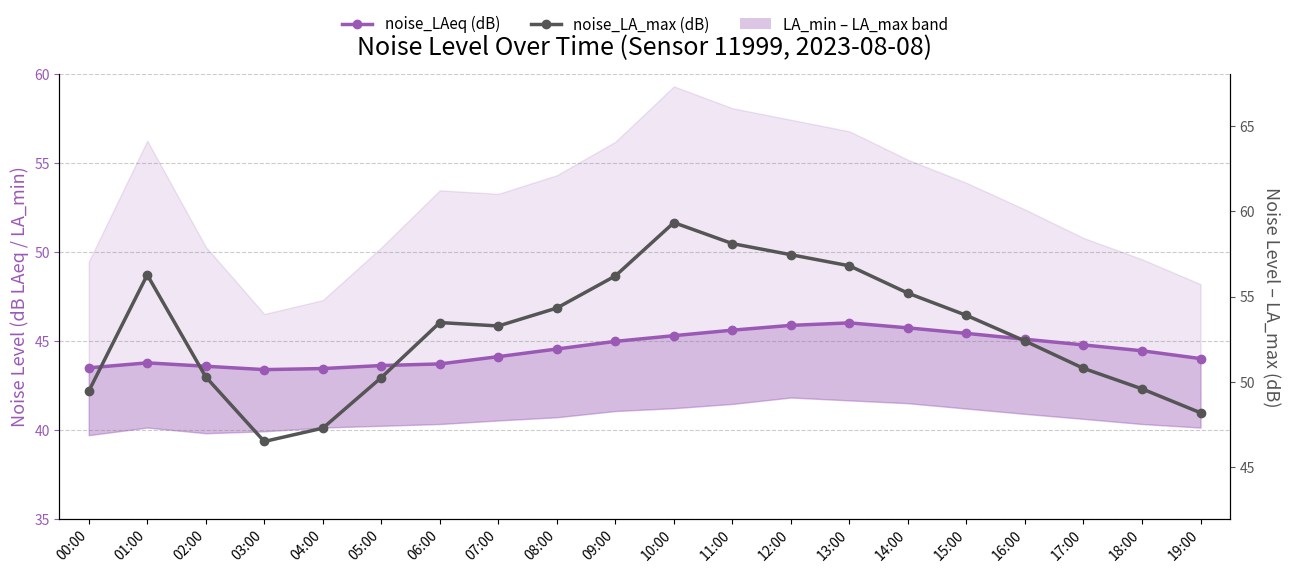

How many series are shown in this chart?

2